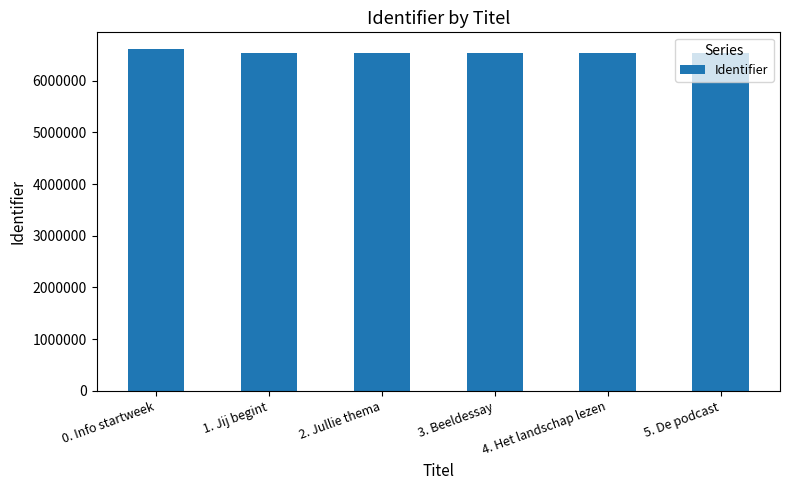

Is it true that the value at 1. Jij begint is 6529165?

True